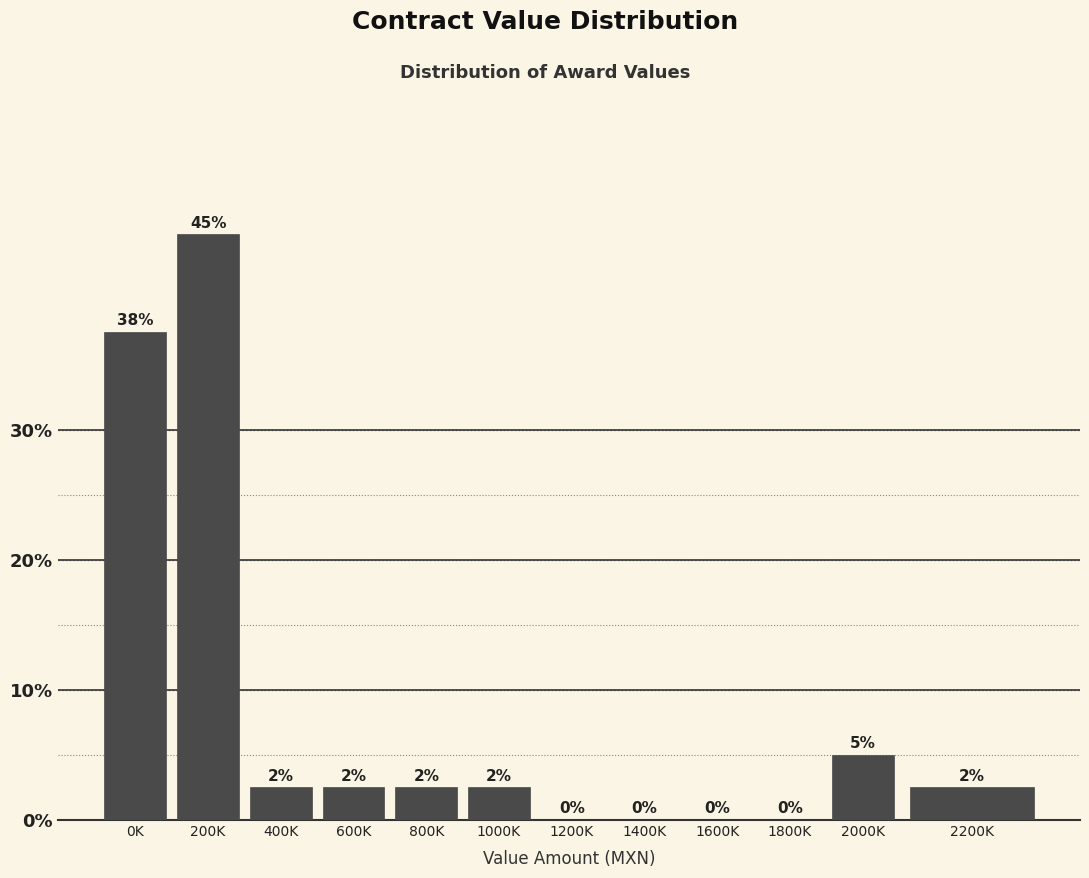

Which has a higher value, 2000K or 1800K?

2000K